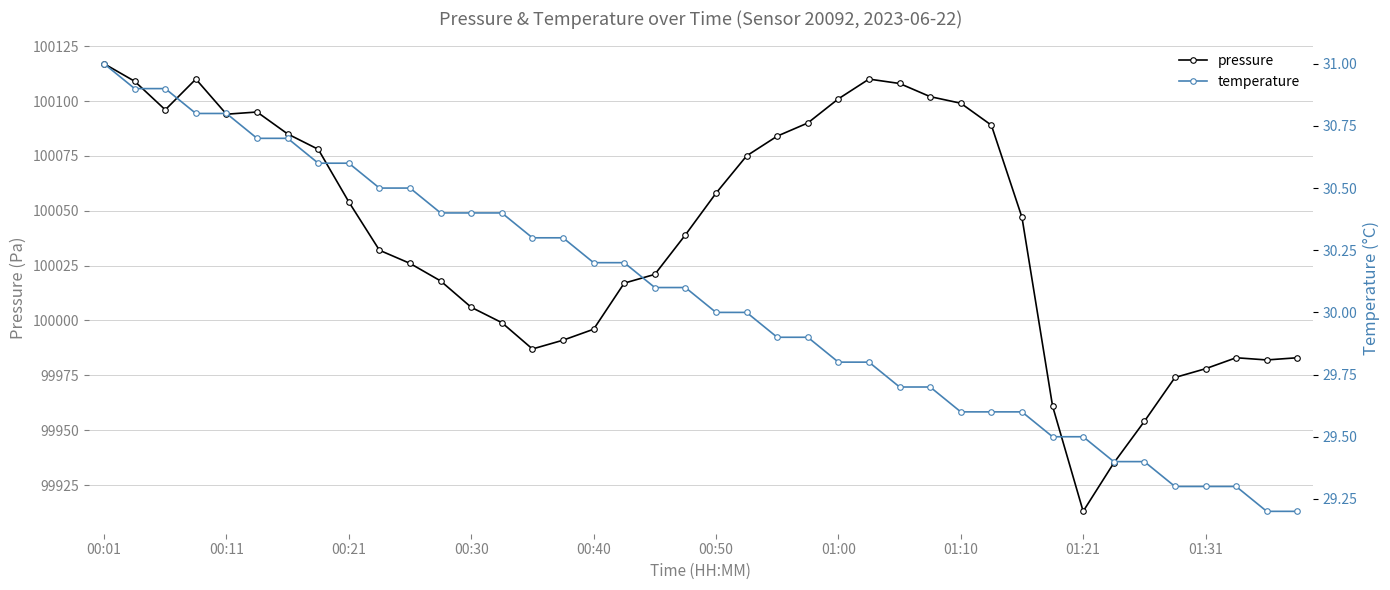

Which category has the highest value in the pressure series?

00:01